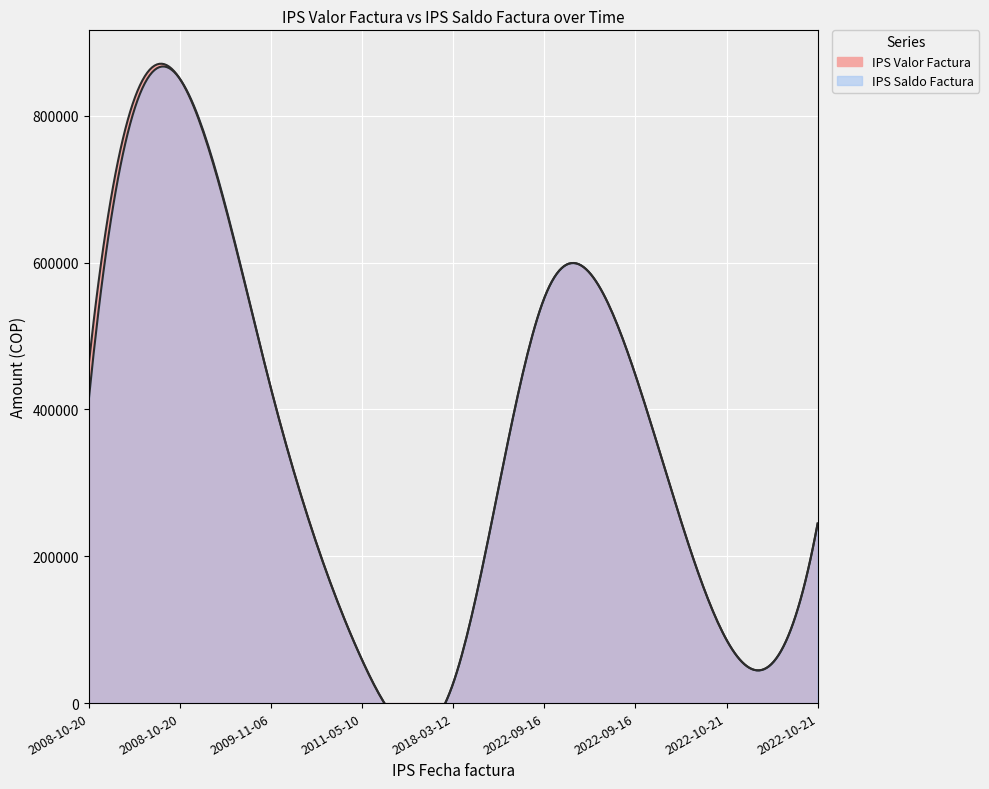

Is it true that IPS Saldo Factura equals 740842 at 2022-09-16?

False